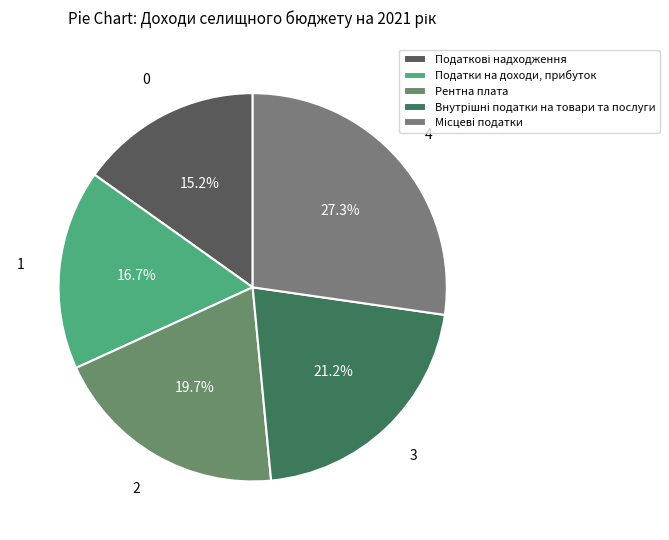

What percentage is the Місцеві податки slice, to the nearest percent?

27%